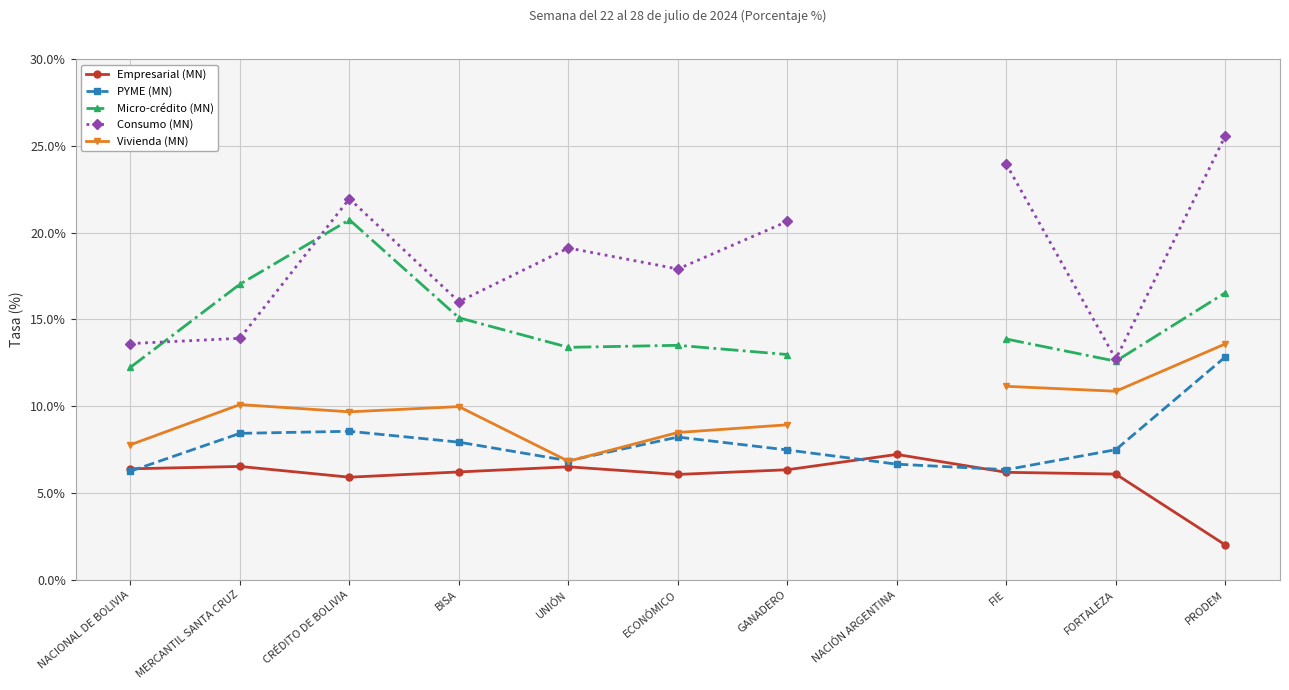

The value of PYME (MN) at FIE is 2.1. True or false?

False